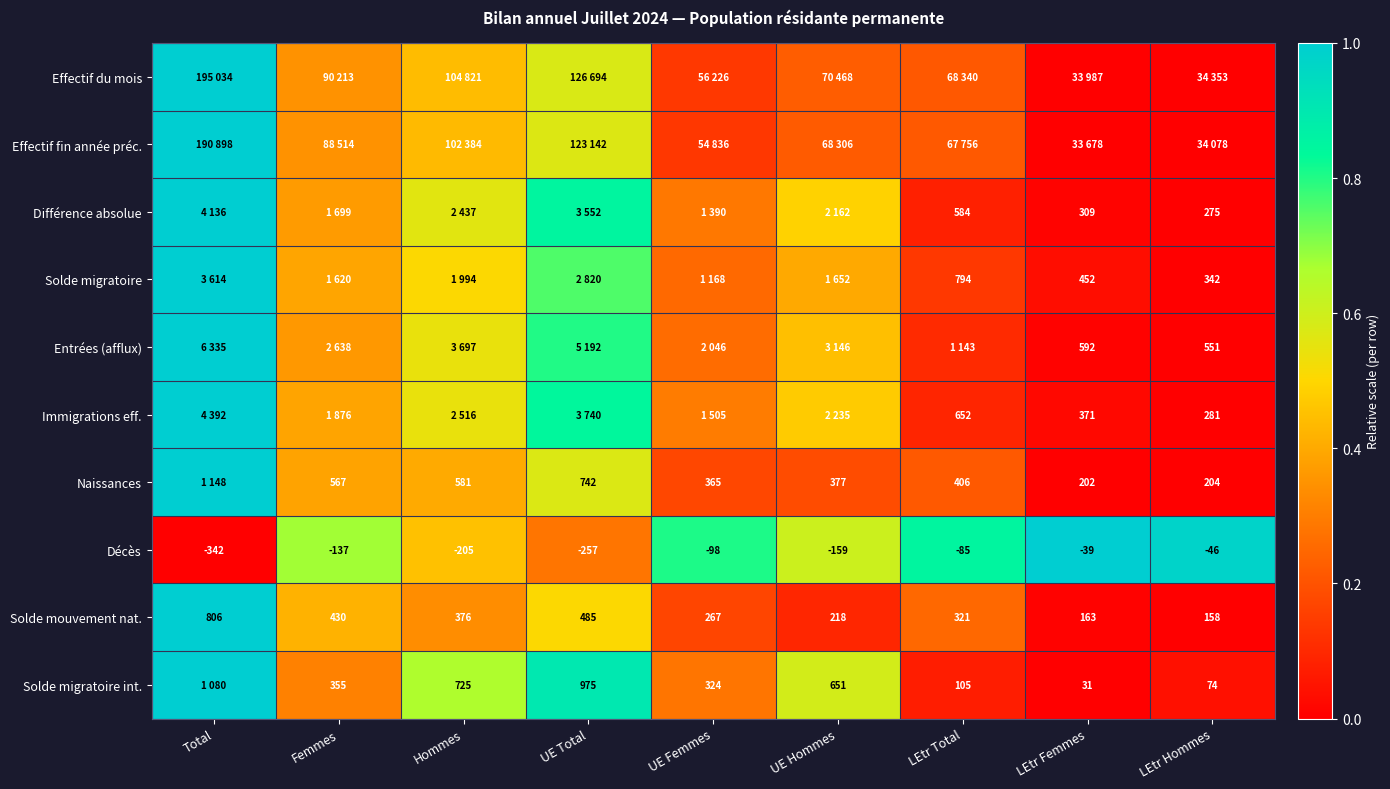

Where is Solde mouvement nat. nearest to the value 482?

UE Total